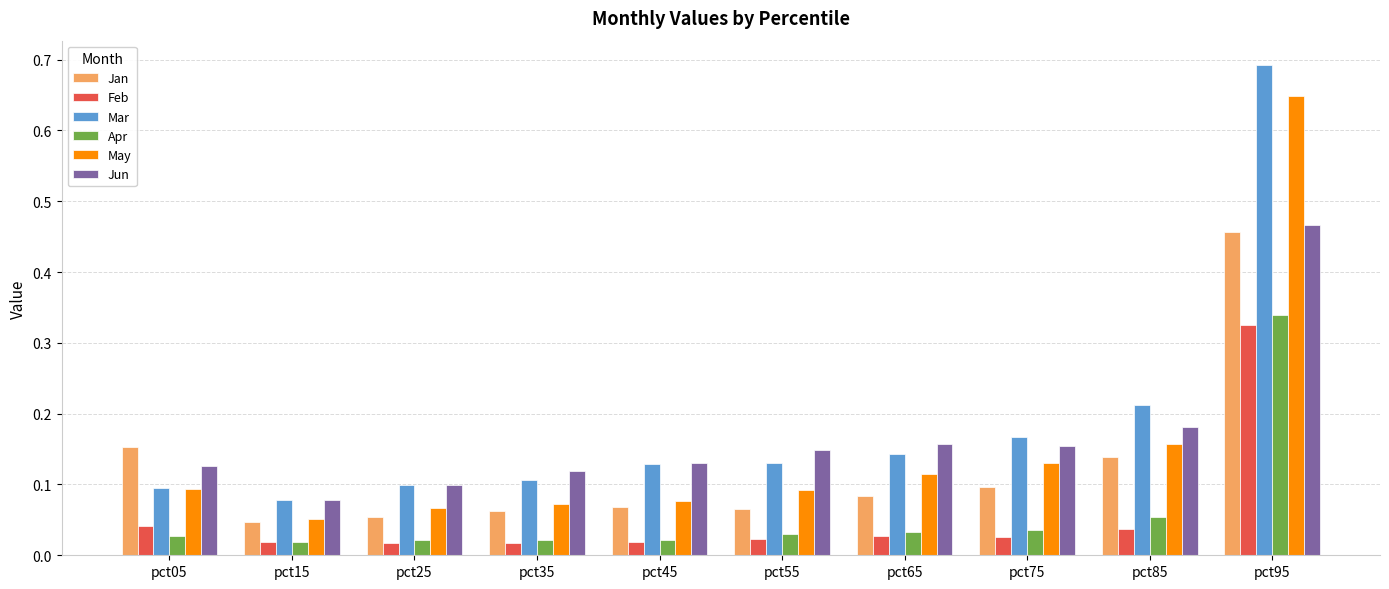

What is the sum of the Feb values at pct95 and pct05?

0.4